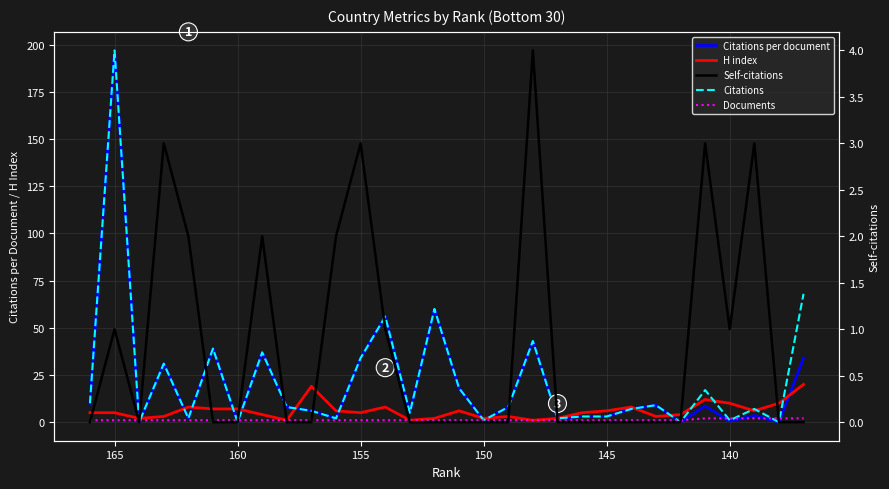

What are all the series names shown in the legend?

Citations per document, H index, Citations, Documents, Self-citations